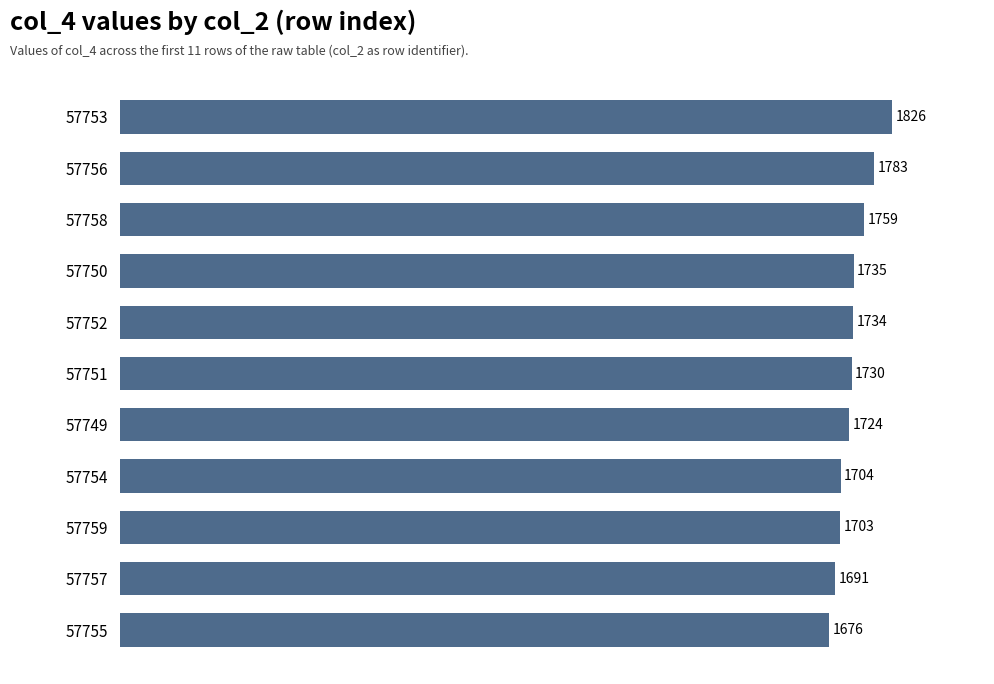

At which label is the value closest to 1751?

57758